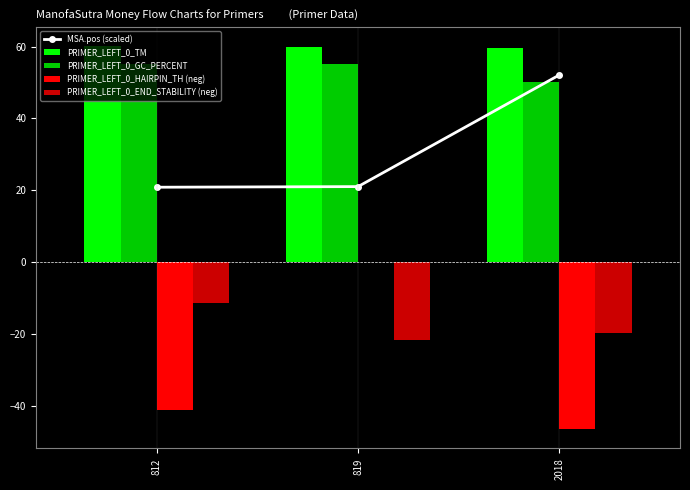

At which label does PRIMER_LEFT_0_HAIRPIN_TH (neg) first exceed -41?

819